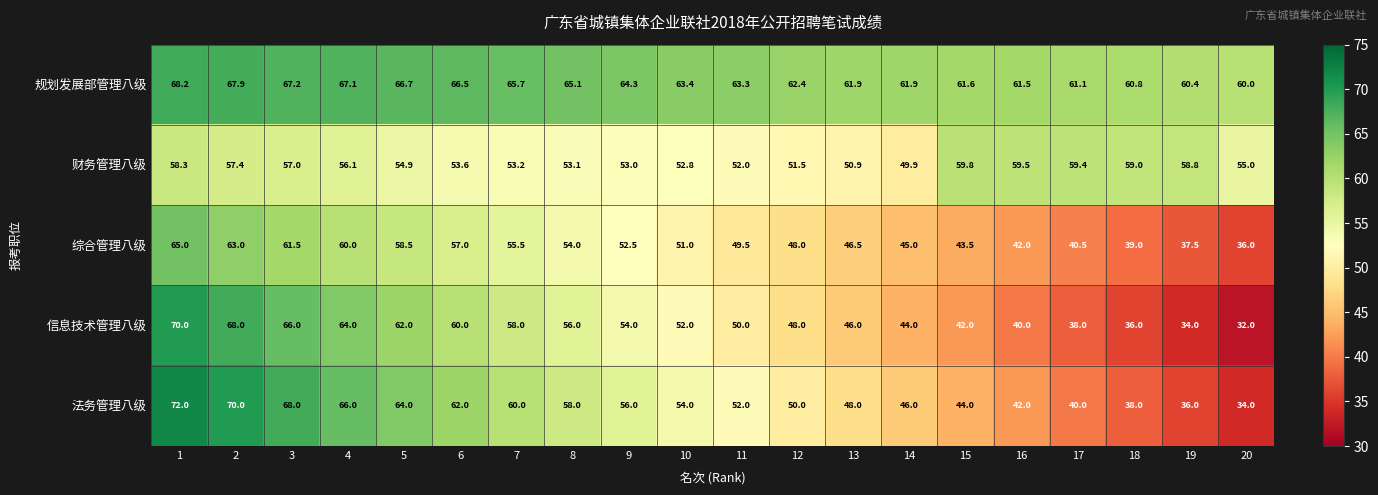

Which series has the largest total across all categories?

规划发展部管理八级